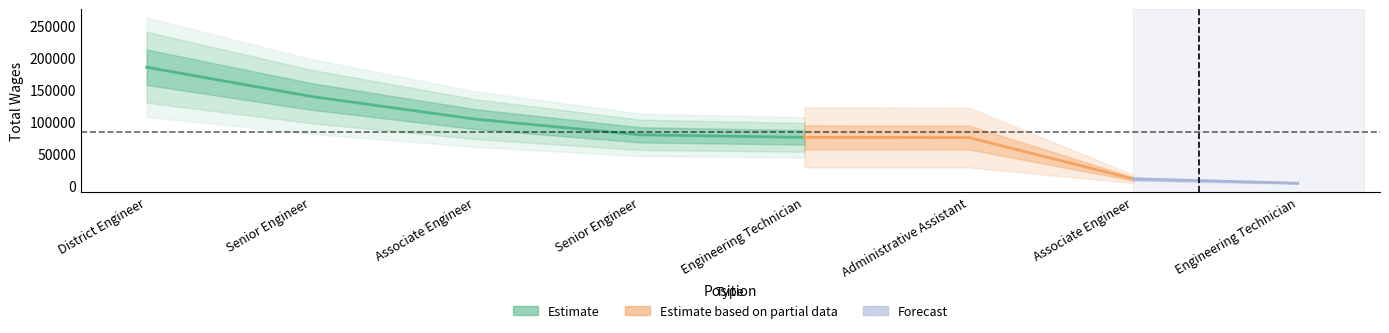

The value at 5. is 75161. True or false?

True